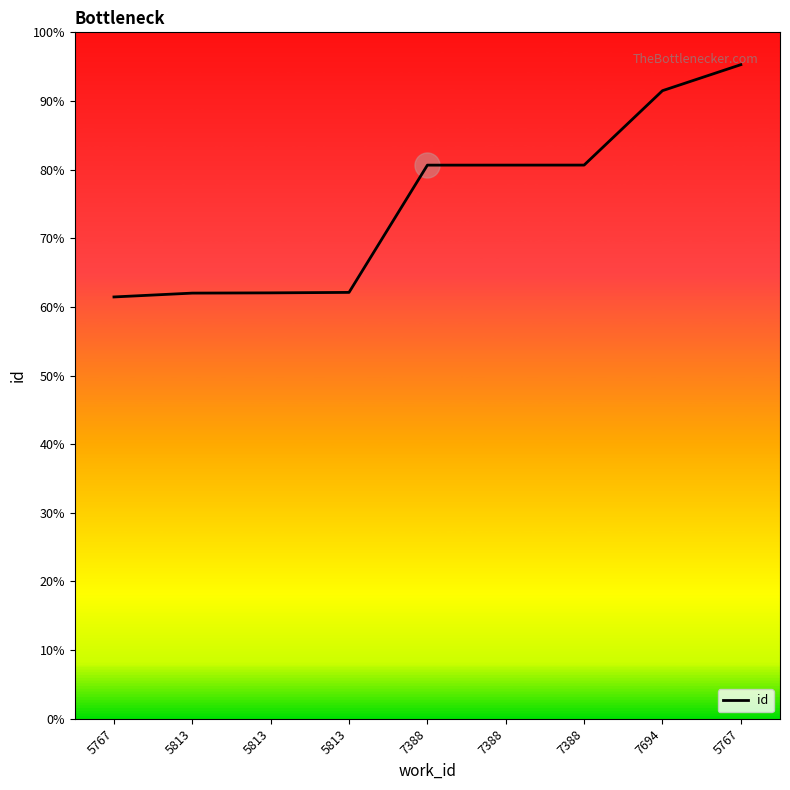

Approximately how many times larger is the value at 7388 compared to 5767?

0.8